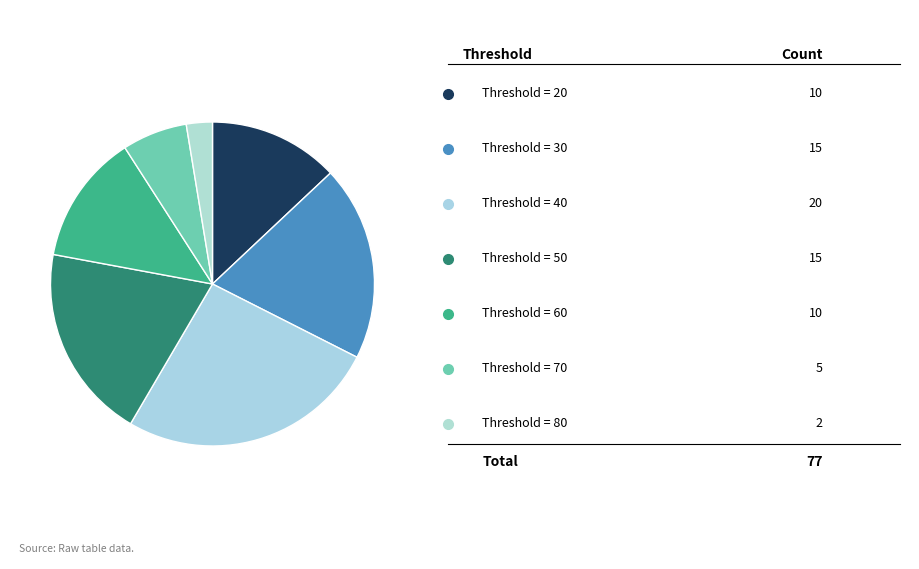

To the nearest percent, what is the difference between the largest and smallest slice percentages?

23%